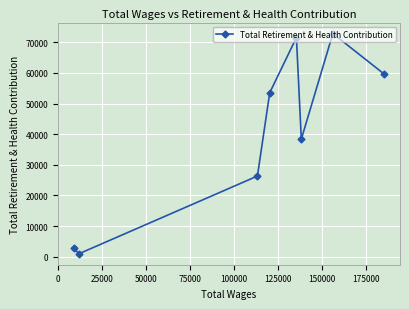

What is the maximum value shown in the chart?

72831